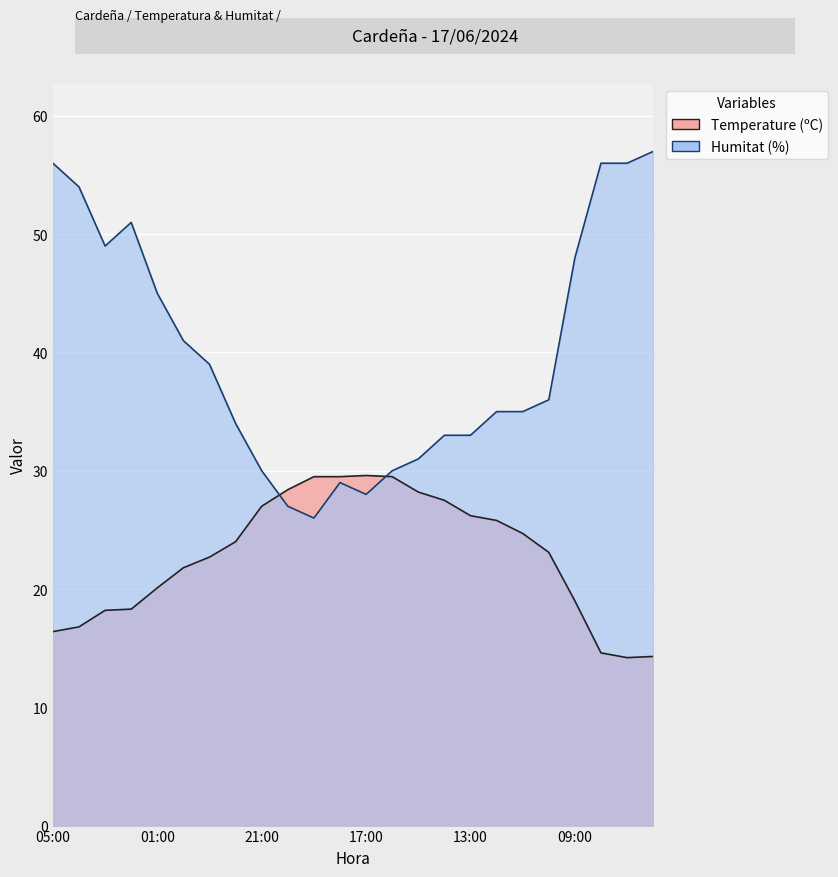

What is the maximum value shown in the chart?

57.0